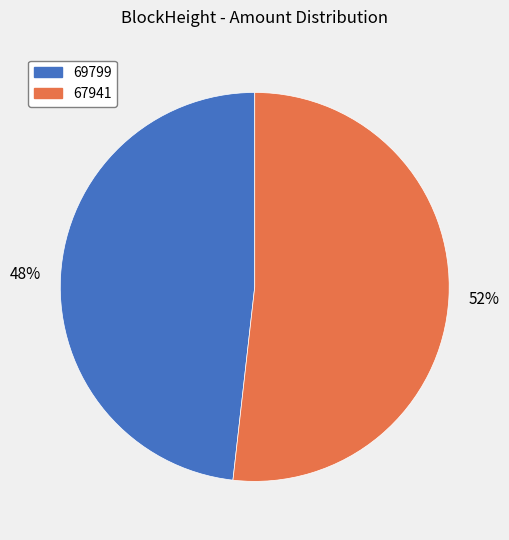

Which has a higher value, 67941 or 69799?

67941